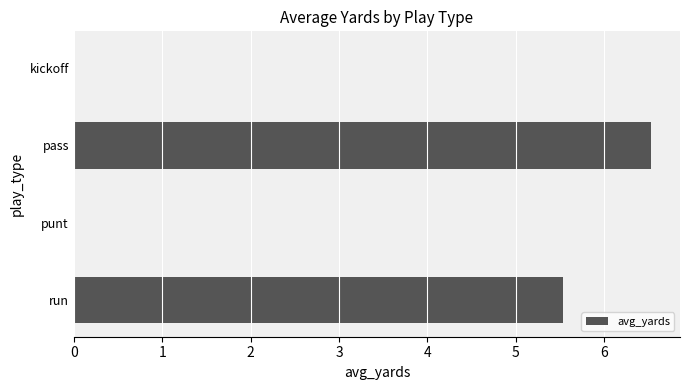

At which label is the value closest to 3?

run